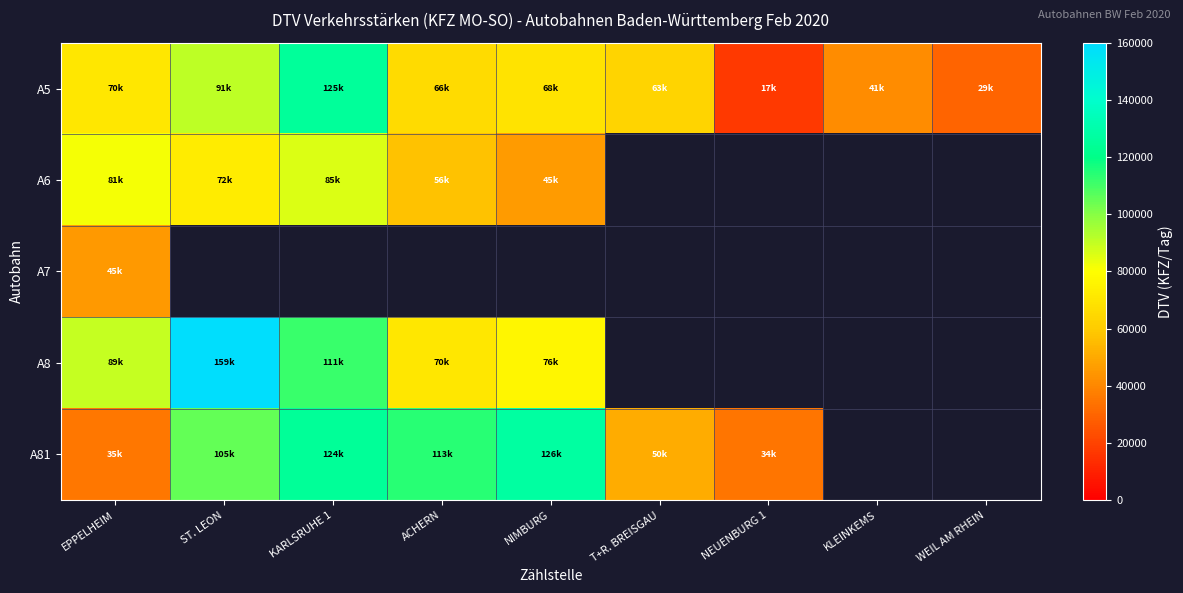

At how many categories does at least one series exceed 135263?

1